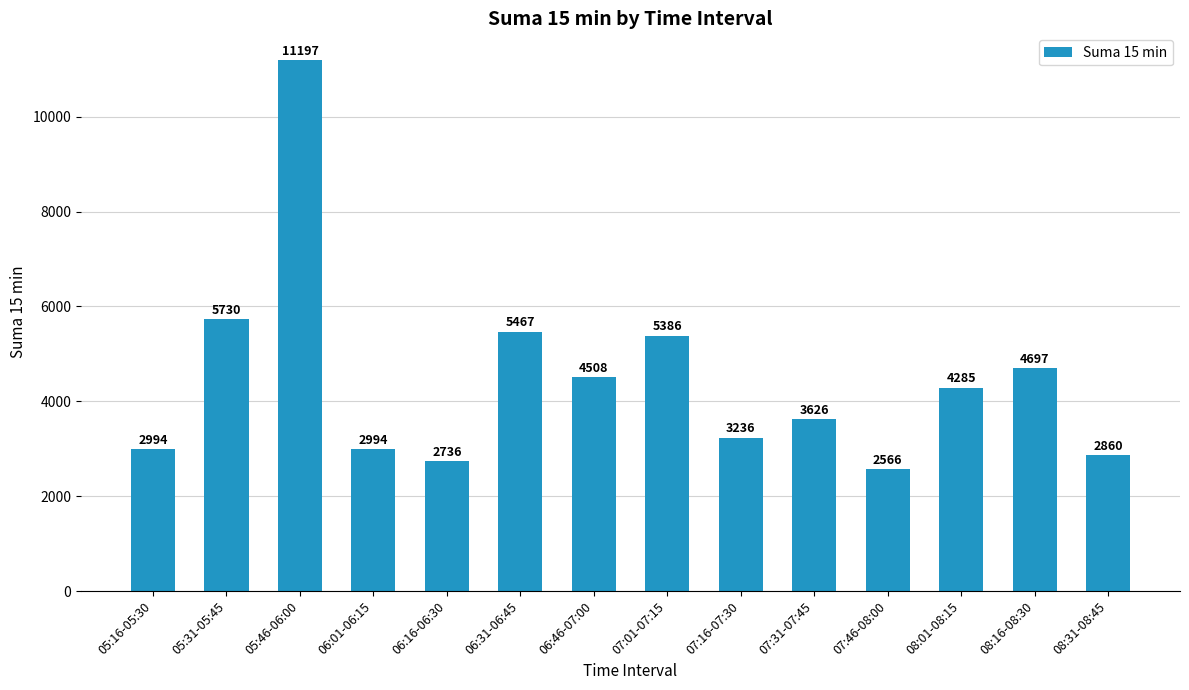

Reading left to right, list all the values displayed in this chart.

05:16-05:30=2994	05:31-05:45=5730	05:46-06:00=11197	06:01-06:15=2994	06:16-06:30=2736	06:31-06:45=5467	06:46-07:00=4508	07:01-07:15=5386	07:16-07:30=3236	07:31-07:45=3626	07:46-08:00=2566	08:01-08:15=4285	08:16-08:30=4697	08:31-08:45=2860